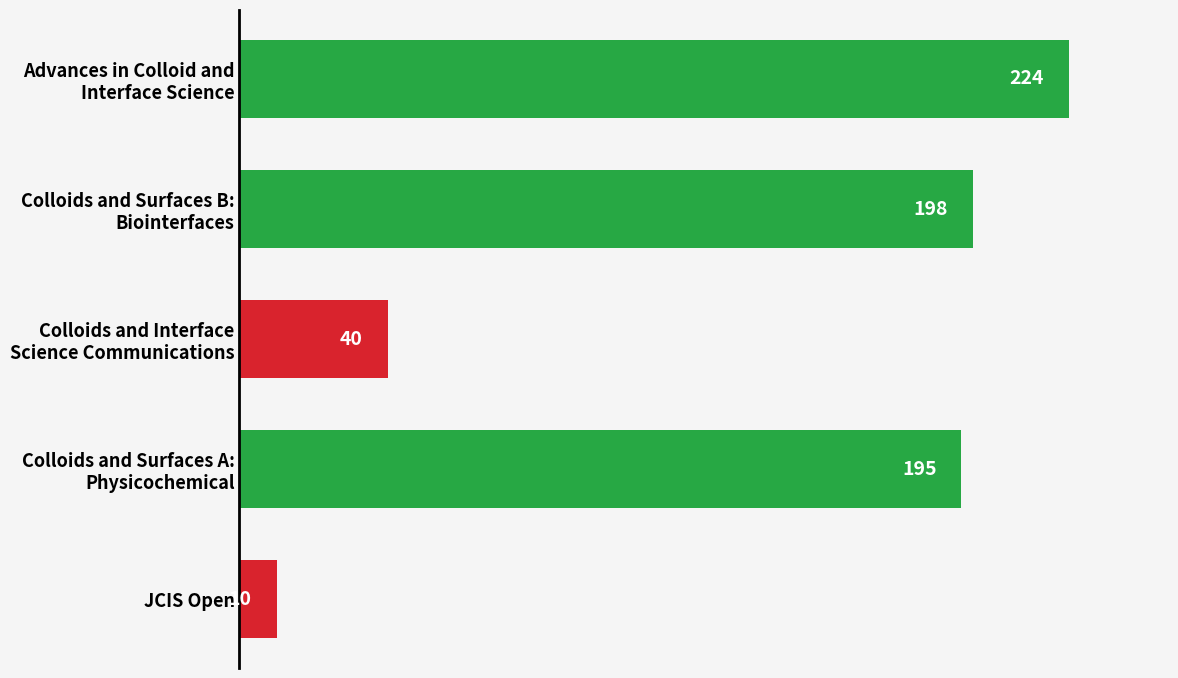

What is the greatest value displayed?

224